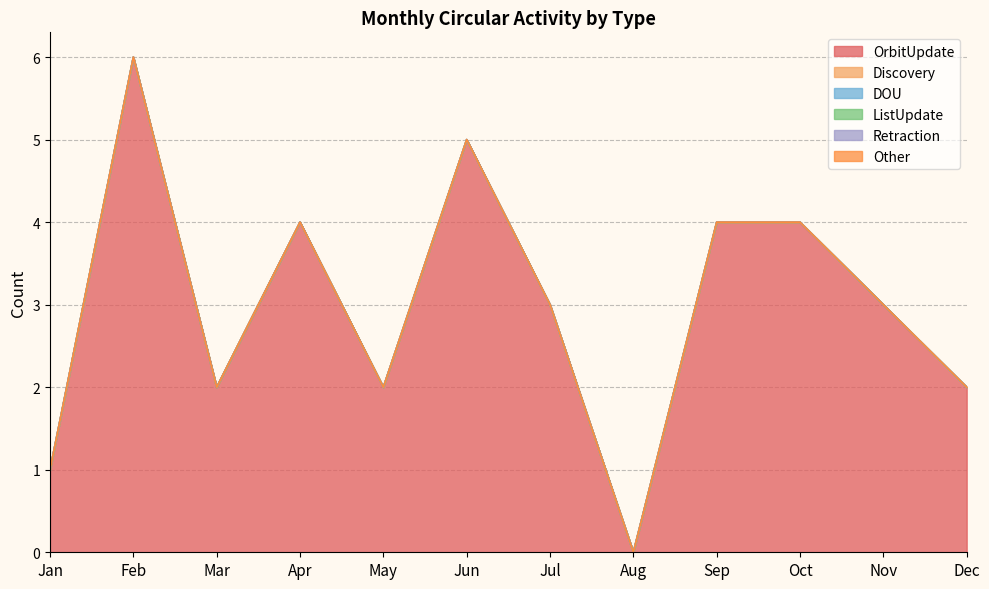

Does the chart display data point markers on the line(s)?

No